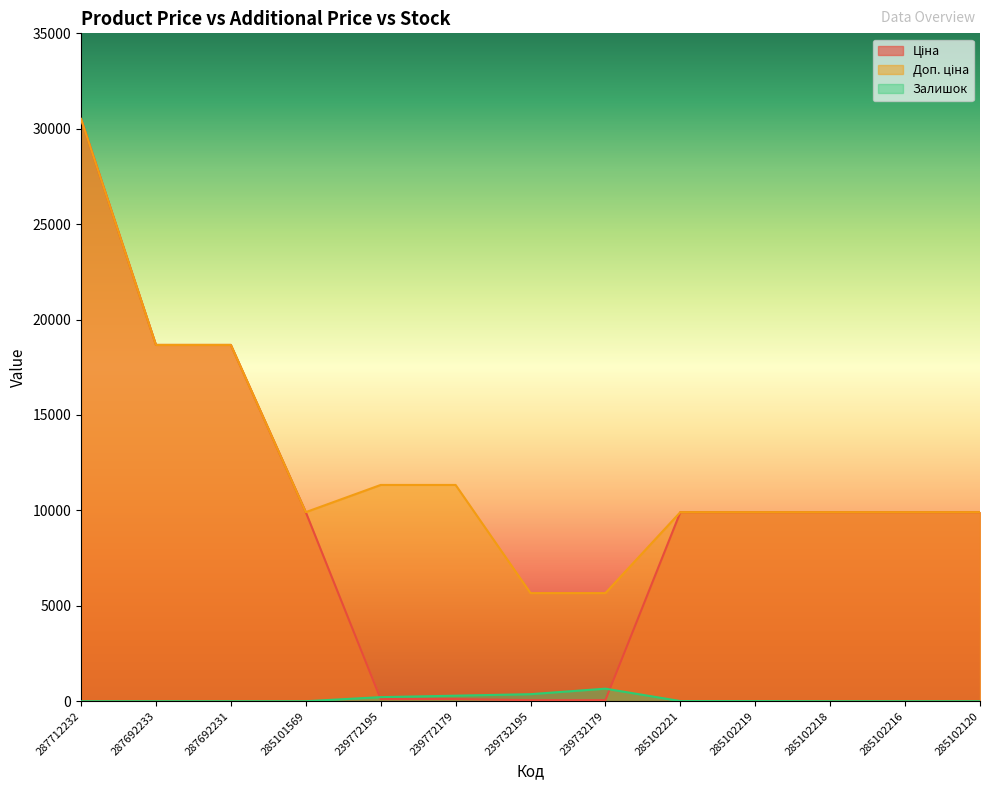

True or false: Залишок has more than 1 points higher than both neighbors.

False